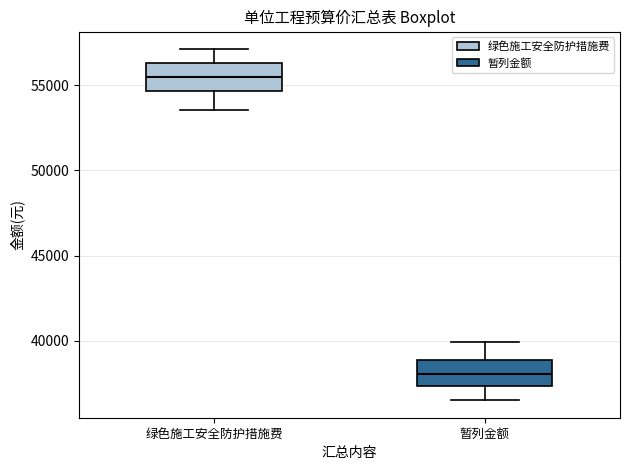

Reading left to right, read every box against the y-axis: the position of its median line, the range the box covers, and the ends of its whiskers. The values are not printed on the chart, so give them approximately, as read against the axis.

绿色施工安全防护措施费: median 55500, box 54500 to 56500, whiskers 53500 to 57000
暂列金额: median 38000, box 37500 to 39000, whiskers 36500 to 40000